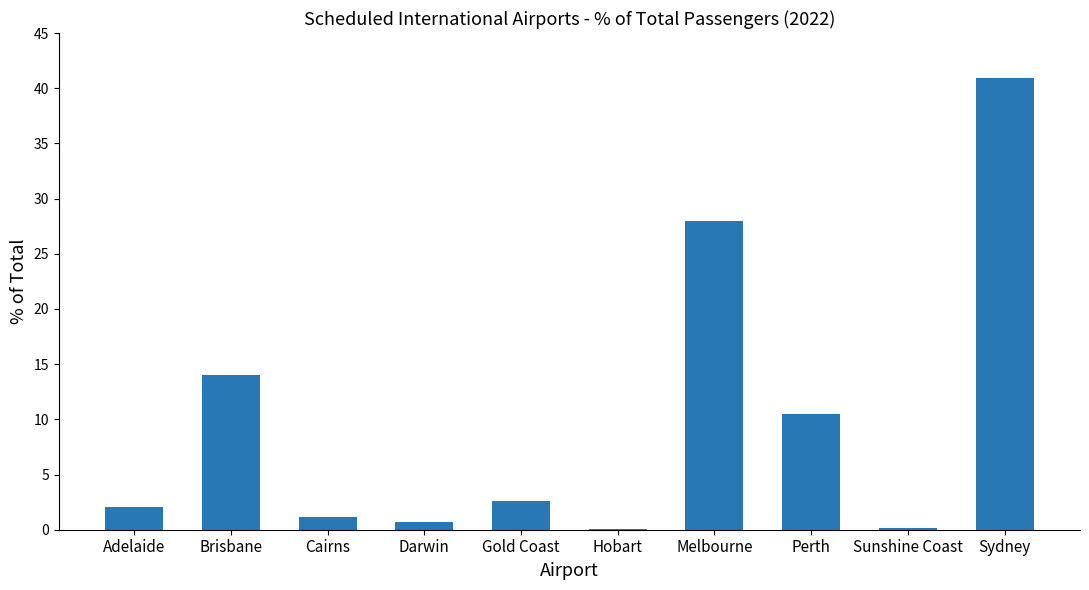

Which label corresponds to the largest value in the chart?

Sydney